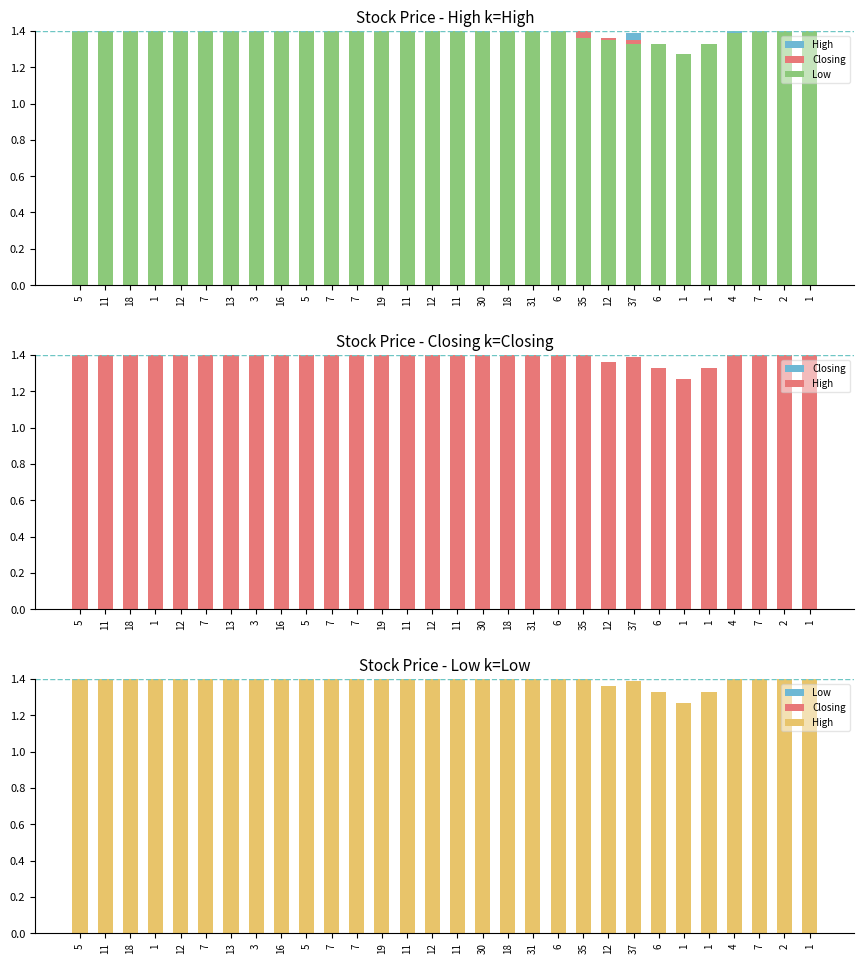

List the series in order of their overall mean, lowest first.

Low, Closing, High